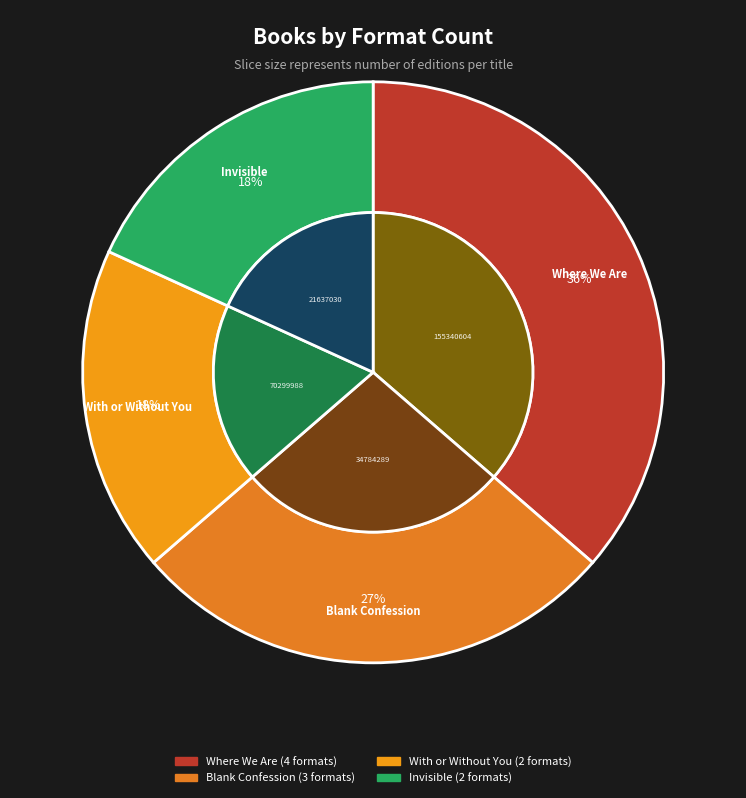

Is there any slice that represents more than half of the pie?

No